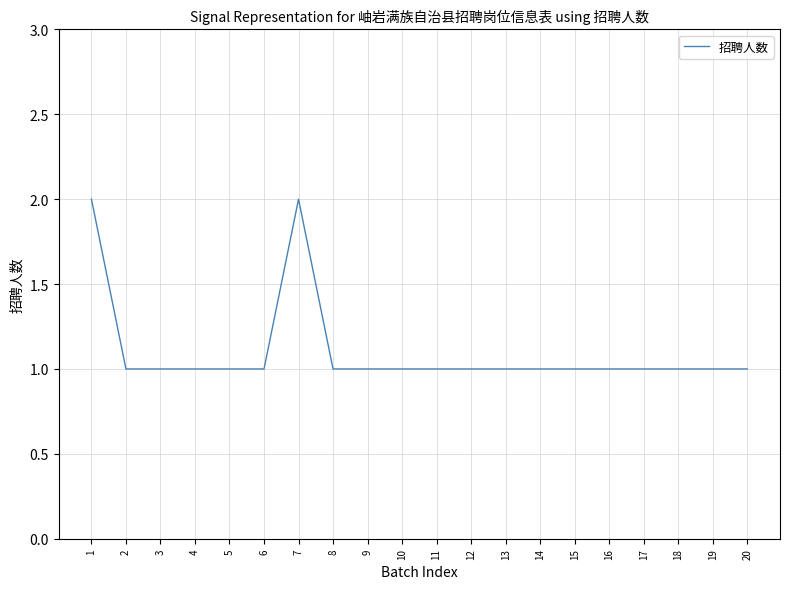

Approximately how many times larger is the value at 4 compared to 3?

1.0